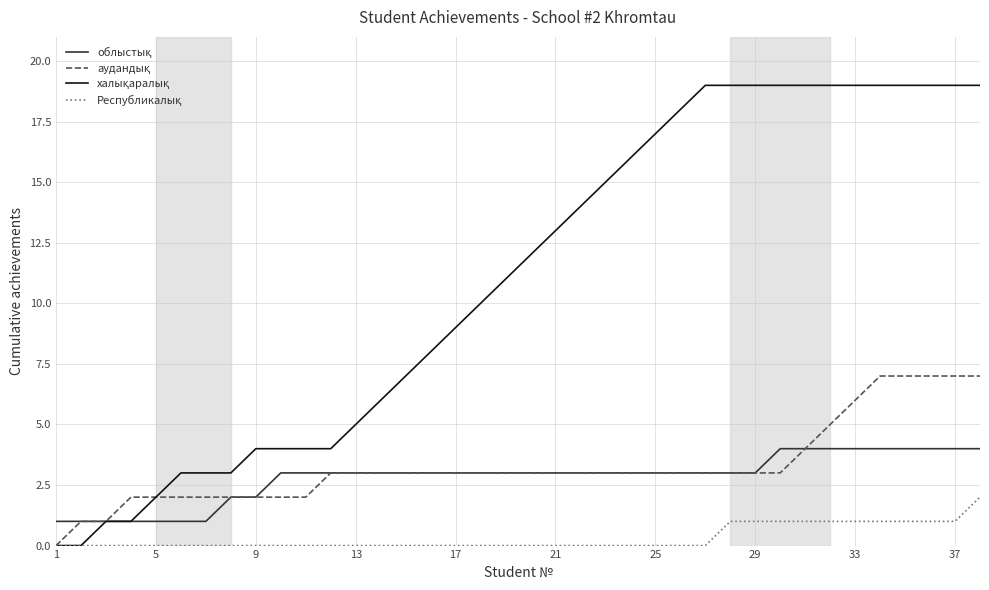

Is this an area chart (filled region under the line)?

No